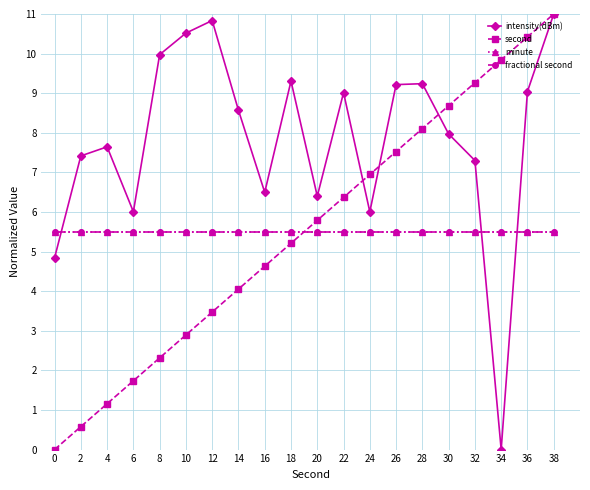

The second series shows 5.1 at 36. True or false?

False